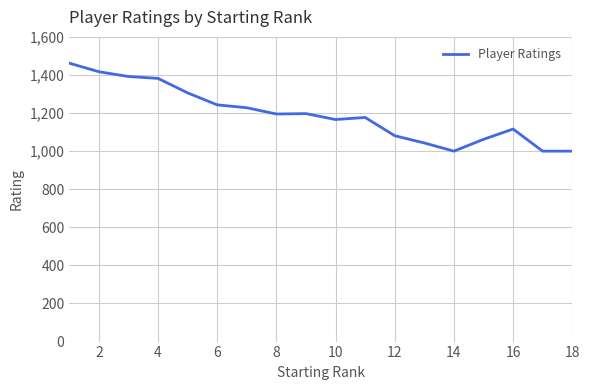

What is the sum of all values?

21467